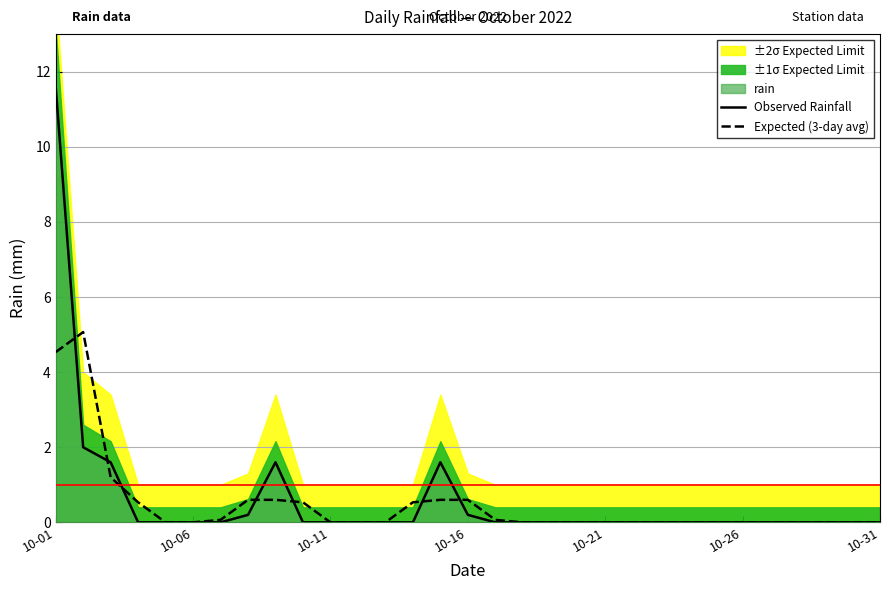

Is it true that Expected (3-day avg) equals -3.2 at 21?

False